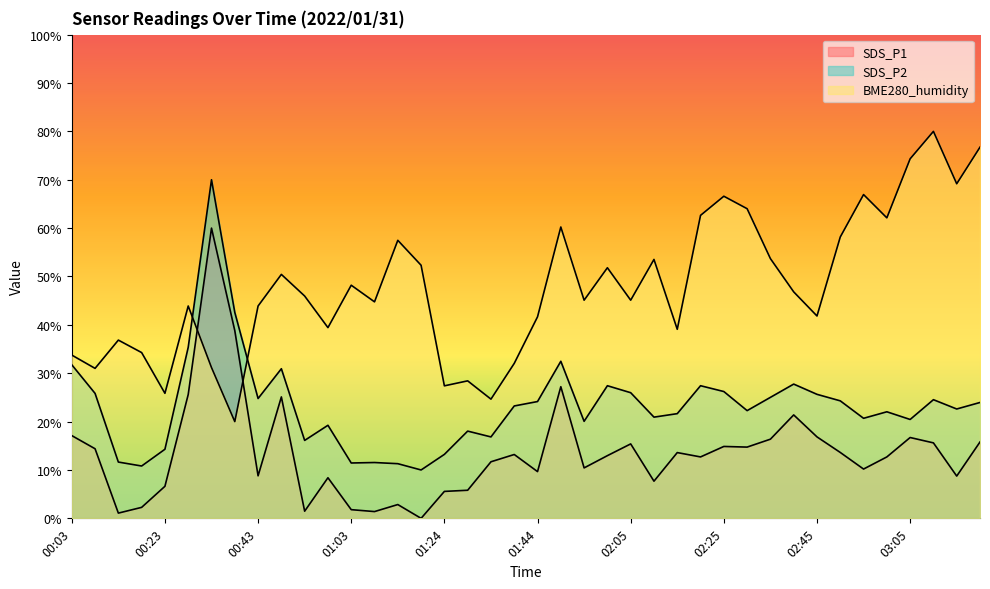

Reading left to right, extract all data points from this chart.

SDS_P1: 00:03=17.1	00:08=14.4	00:13=1.1	00:18=2.3	00:23=6.6	00:28=25.6	00:33=60.0	00:38=38.8	00:43=8.8	00:48=25.1	00:53=1.5	00:58=8.4	01:03=1.8	01:08=1.4	01:14=2.9	01:19=0.0	01:24=5.6	01:29=5.8	01:34=11.7	01:39=13.2	01:44=9.7	01:49=27.2	01:54=10.4	01:59=13.0	02:05=15.4	02:10=7.7	02:15=13.6	02:20=12.7	02:25=14.9	02:30=14.7	02:35=16.4	02:40=21.4	02:45=16.8	02:50=13.6	02:55=10.2	03:00=12.7	03:05=16.7	03:10=15.6	03:15=8.7	03:20=15.8
SDS_P2: 00:03=31.7	00:08=25.8	00:13=11.6	00:18=10.8	00:23=14.3	00:28=35.4	00:33=70.0	00:38=42.6	00:43=24.8	00:48=30.9	00:53=16.1	00:58=19.2	01:03=11.4	01:08=11.5	01:14=11.3	01:19=10.0	01:24=13.2	01:29=18.0	01:34=16.8	01:39=23.2	01:44=24.1	01:49=32.5	01:54=20.1	01:59=27.4	02:05=26.0	02:10=20.9	02:15=21.6	02:20=27.4	02:25=26.2	02:30=22.3	02:35=25.0	02:40=27.8	02:45=25.6	02:50=24.3	02:55=20.7	03:00=22.0	03:05=20.4	03:10=24.5	03:15=22.6	03:20=24.0
BME280_humidity: 00:03=33.8	00:08=31.0	00:13=36.8	00:18=34.3	00:23=25.8	00:28=43.9	00:33=31.2	00:38=20.0	00:43=43.9	00:48=50.4	00:53=46.0	00:58=39.4	01:03=48.2	01:08=44.8	01:14=57.5	01:19=52.3	01:24=27.4	01:29=28.4	01:34=24.6	01:39=32.0	01:44=41.7	01:49=60.2	01:54=45.1	01:59=51.8	02:05=45.1	02:10=53.5	02:15=39.1	02:20=62.6	02:25=66.6	02:30=64.0	02:35=53.7	02:40=46.8	02:45=41.8	02:50=58.2	02:55=66.9	03:00=62.1	03:05=74.3	03:10=80.0	03:15=69.2	03:20=76.7